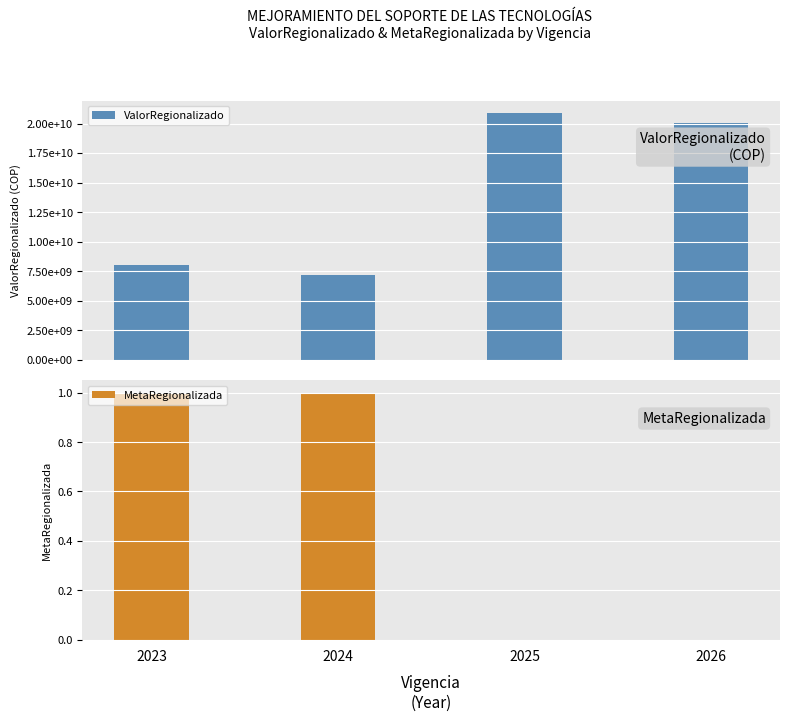

How many bars are there in each group?

2